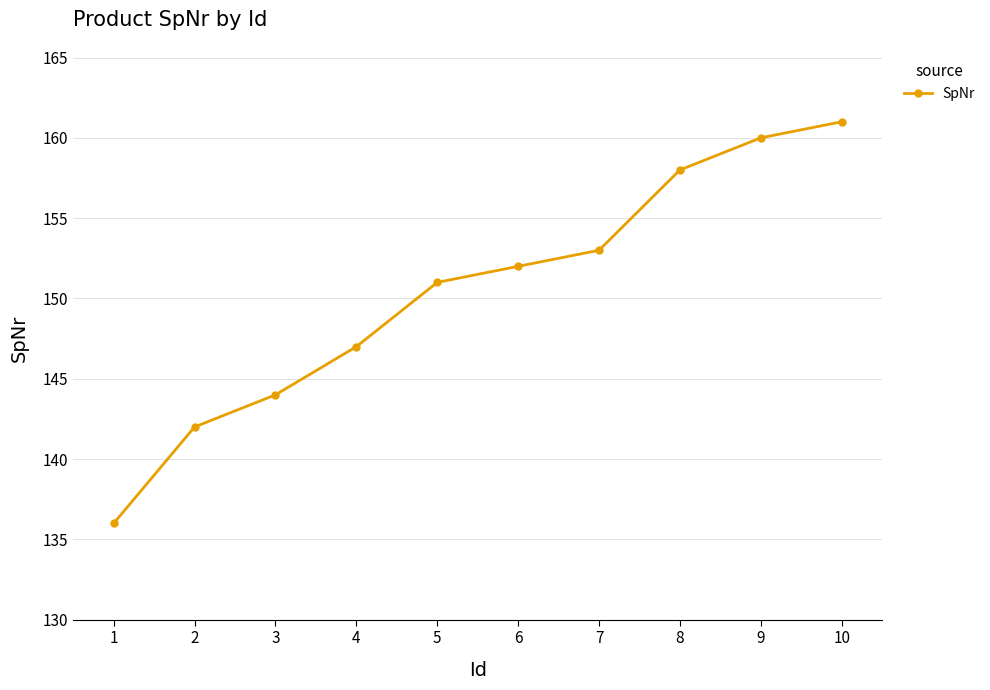

What is the difference between the values at 6 and 10?

9